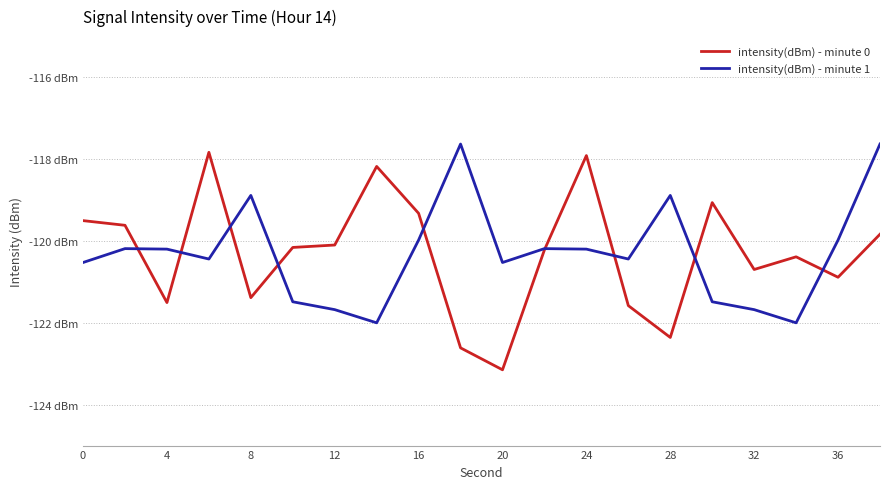

List the series in order of their overall mean, highest first.

intensity(dBm) - minute 1, intensity(dBm) - minute 0